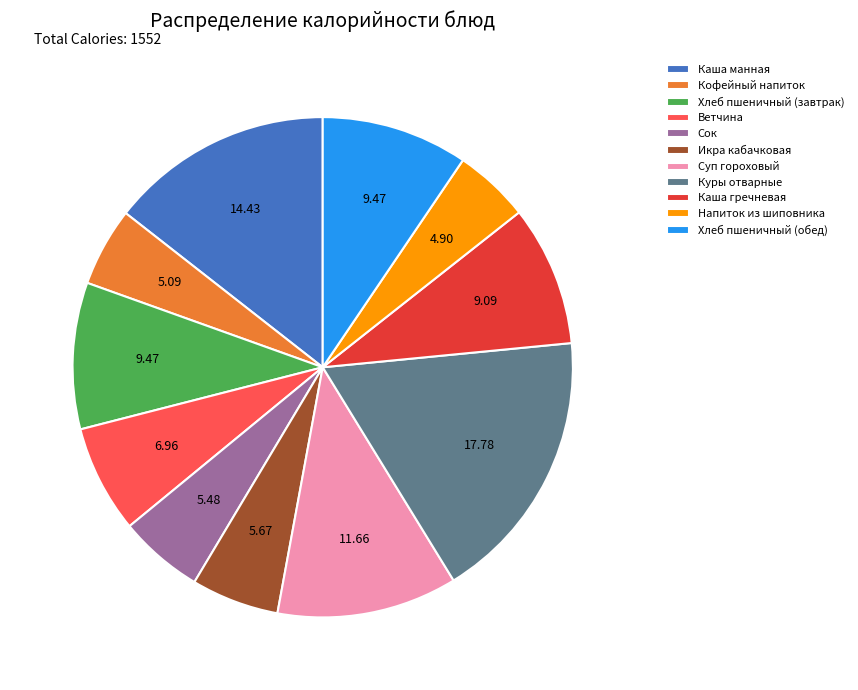

Is Икра кабачковая the majority of the pie?

No